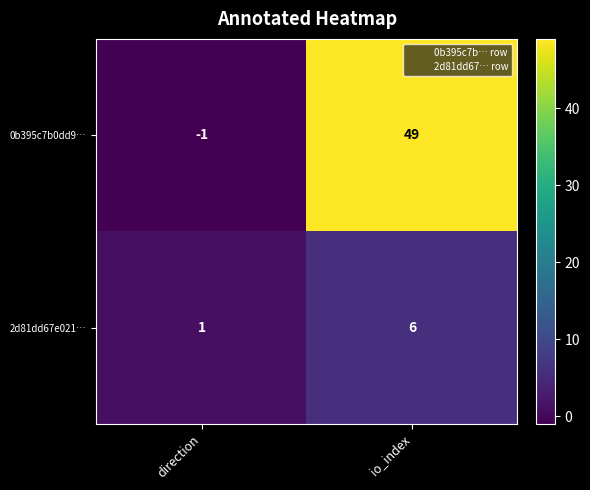

How many distinct data groups are displayed?

2